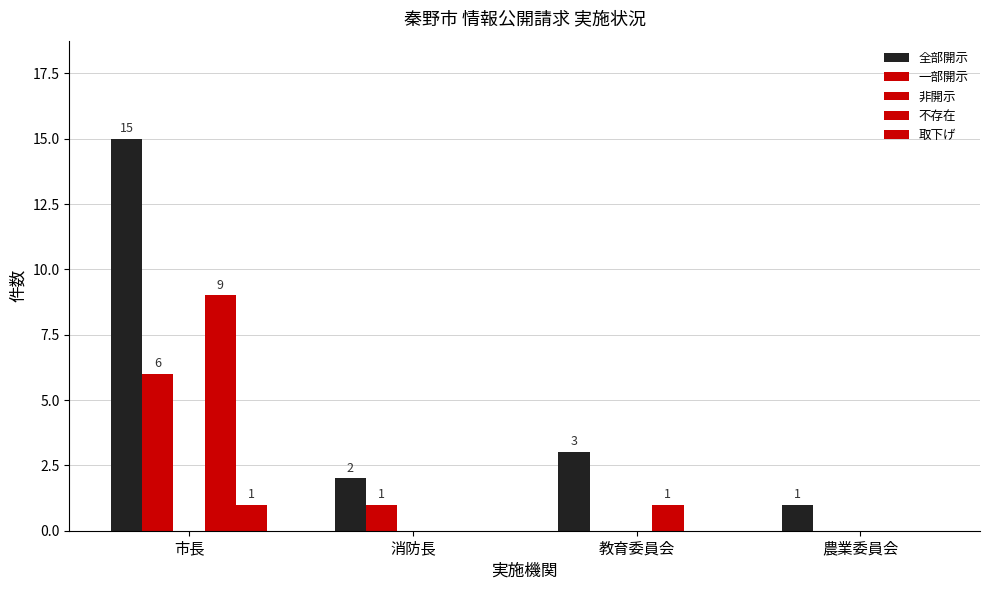

Reading left to right, list all the values displayed in this chart.

全部開示: 15	2	3	1
一部開示: 6	1	0	0
非開示: 0	0	0	0
不存在: 9	0	1	0
取下げ: 1	0	0	0